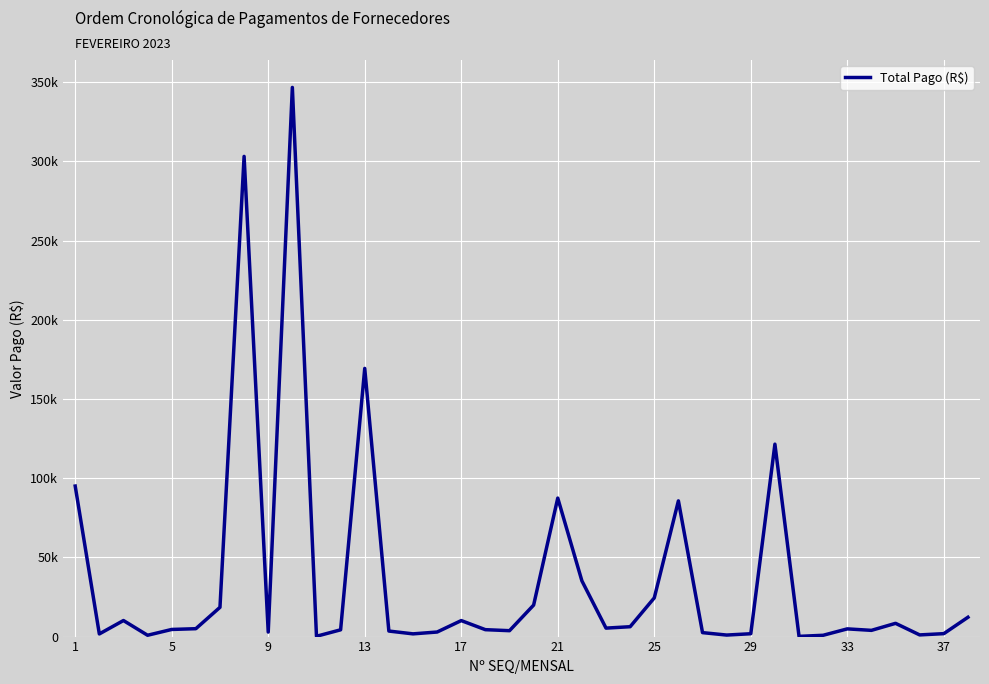

How many interior local peaks (higher than both neighbors) does the data have?

10